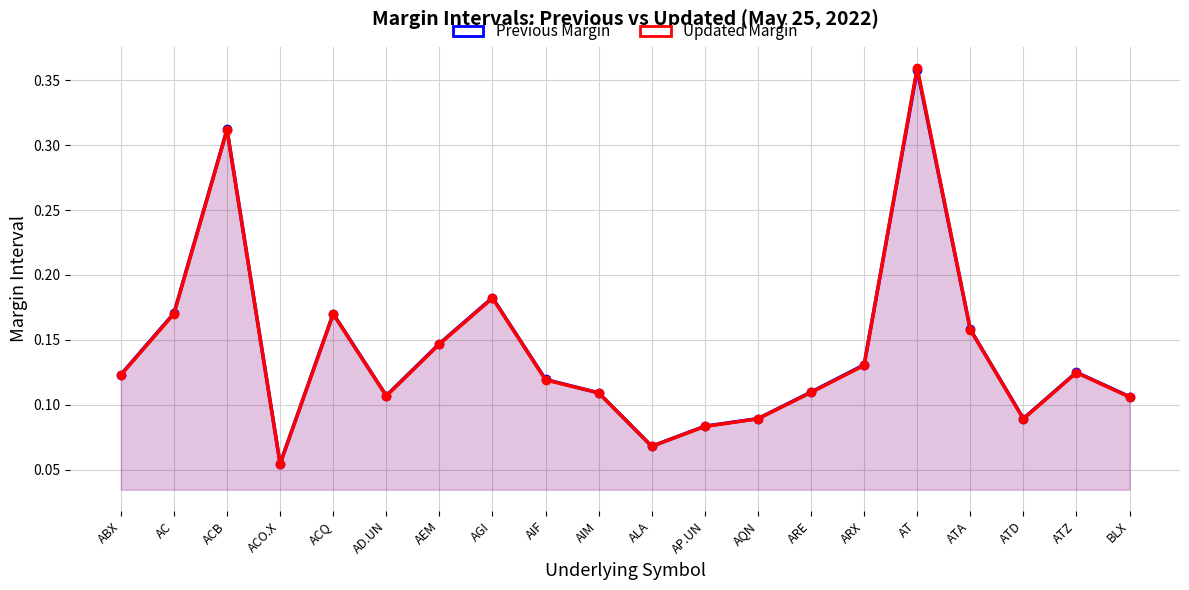

The value of Previous Margin at ALA is 0.1. True or false?

True